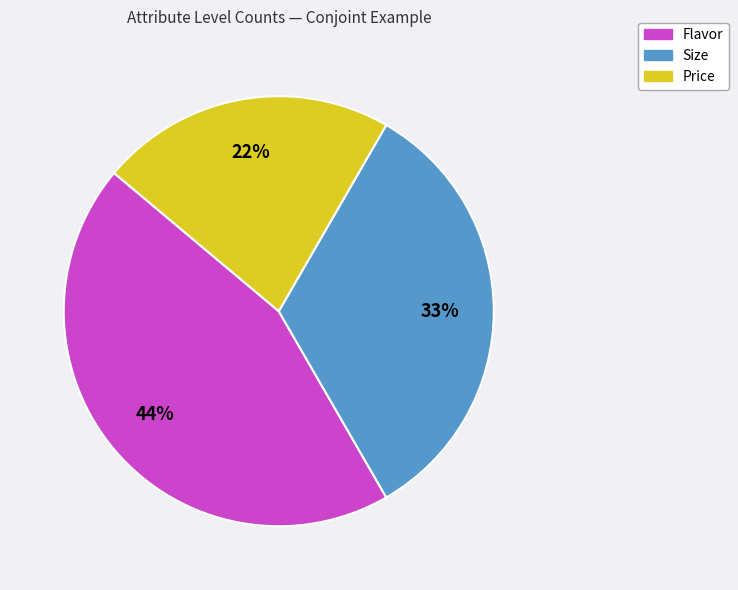

What is the ratio of the value at Price to the value at Flavor?

0.5